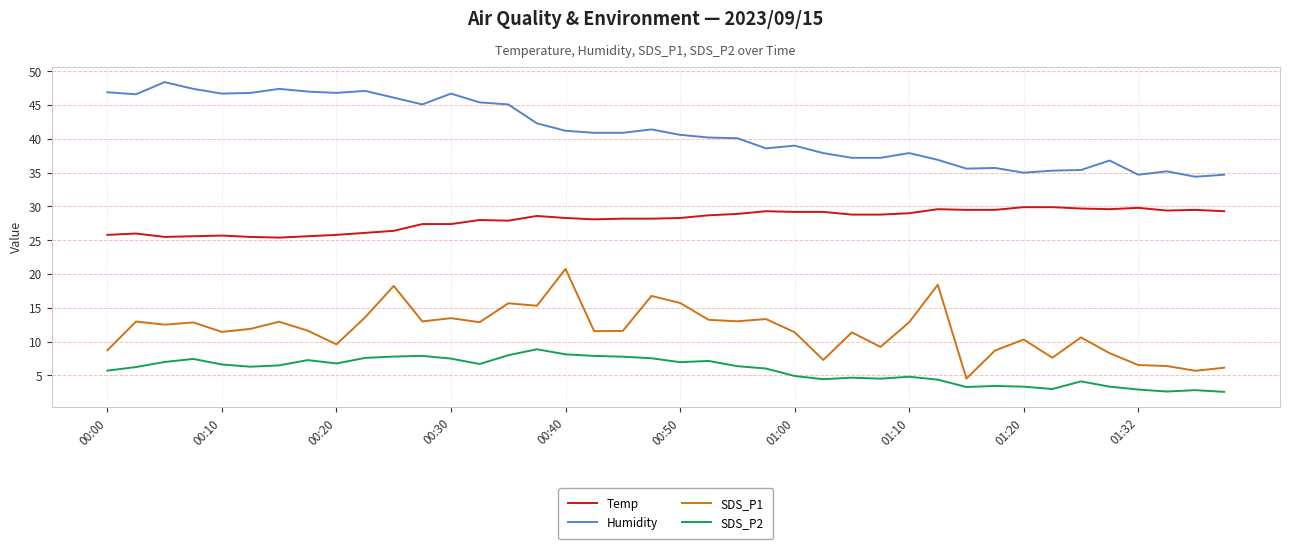

What is the smallest value displayed?

2.6